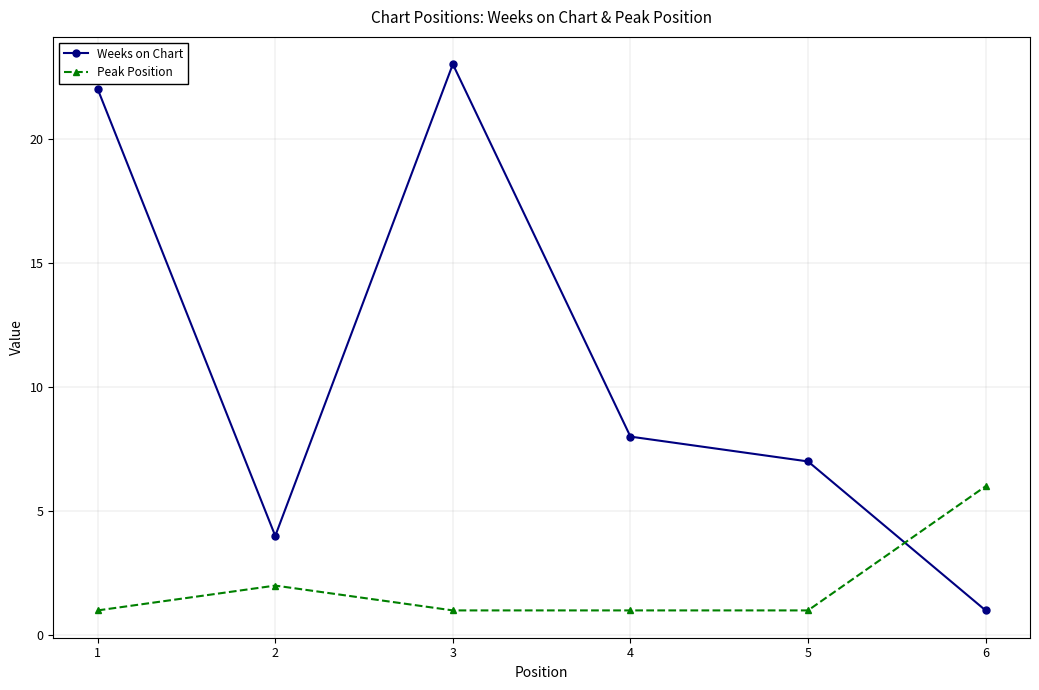

How many data points in Weeks on Chart are less than 8?

3